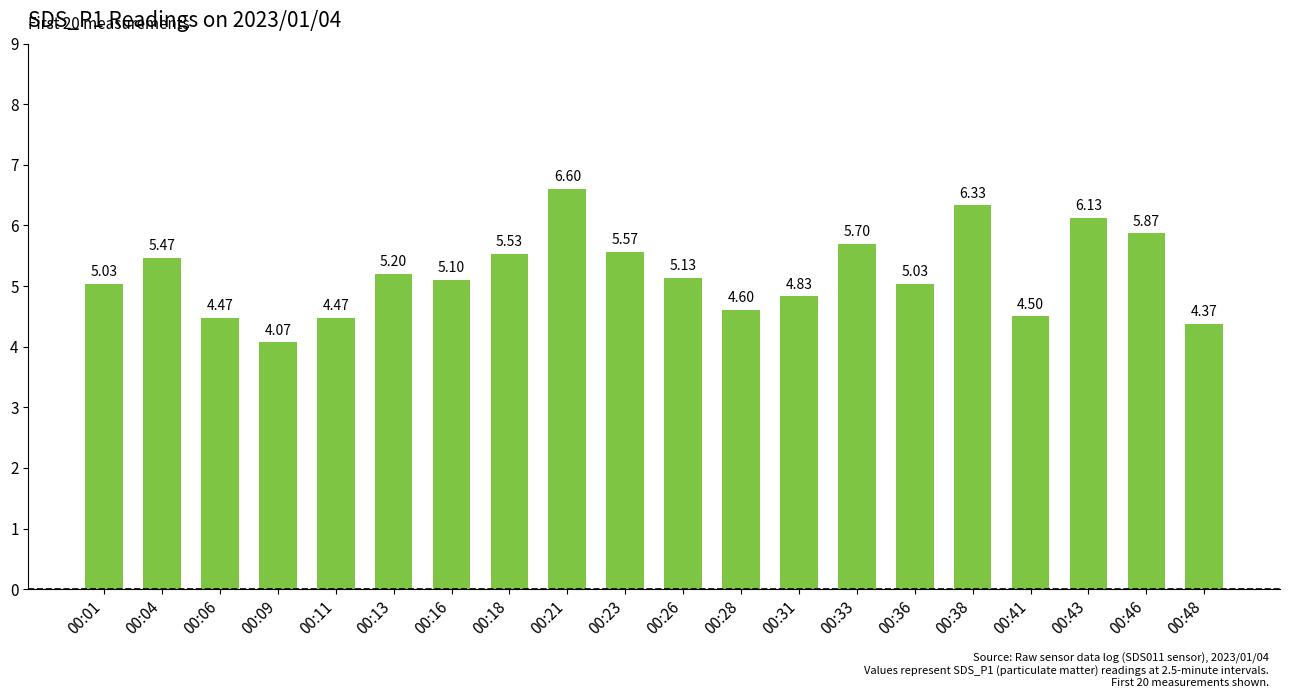

Between 00:28 and 00:41, which is larger?

00:28